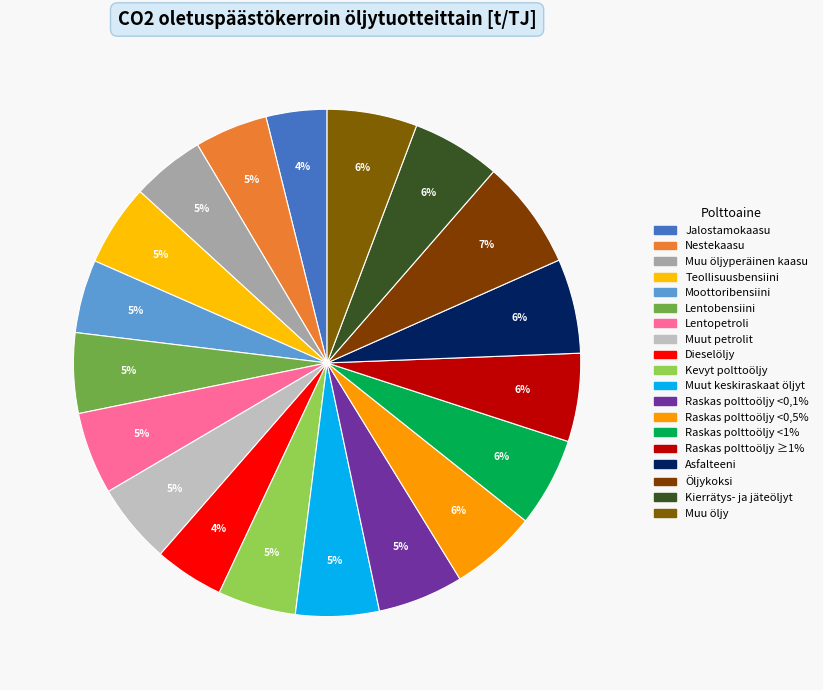

How many segments does this pie chart have?

19